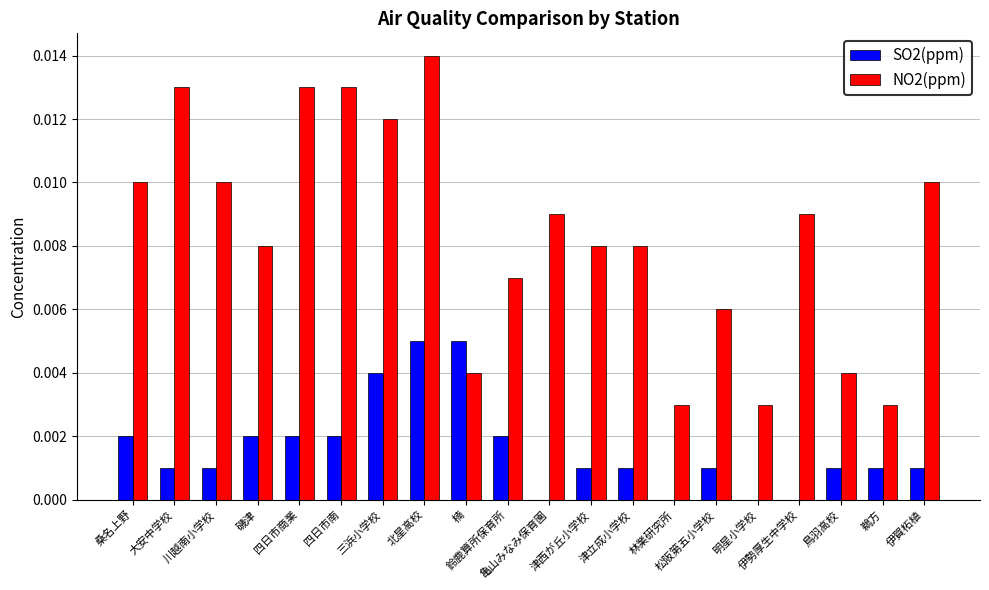

Which series has the widest spread of values?

NO2(ppm)